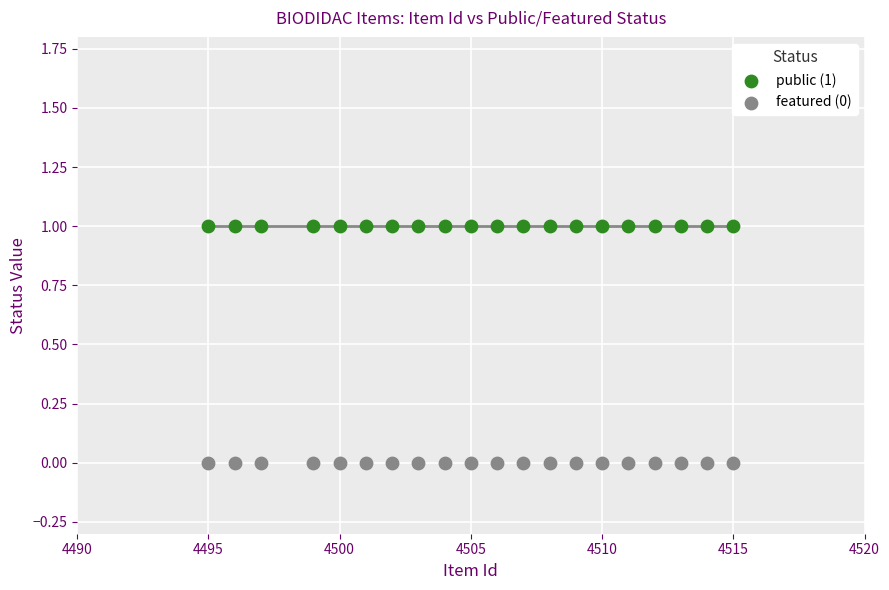

Which series reaches the minimum Y coordinate?

featured (0)